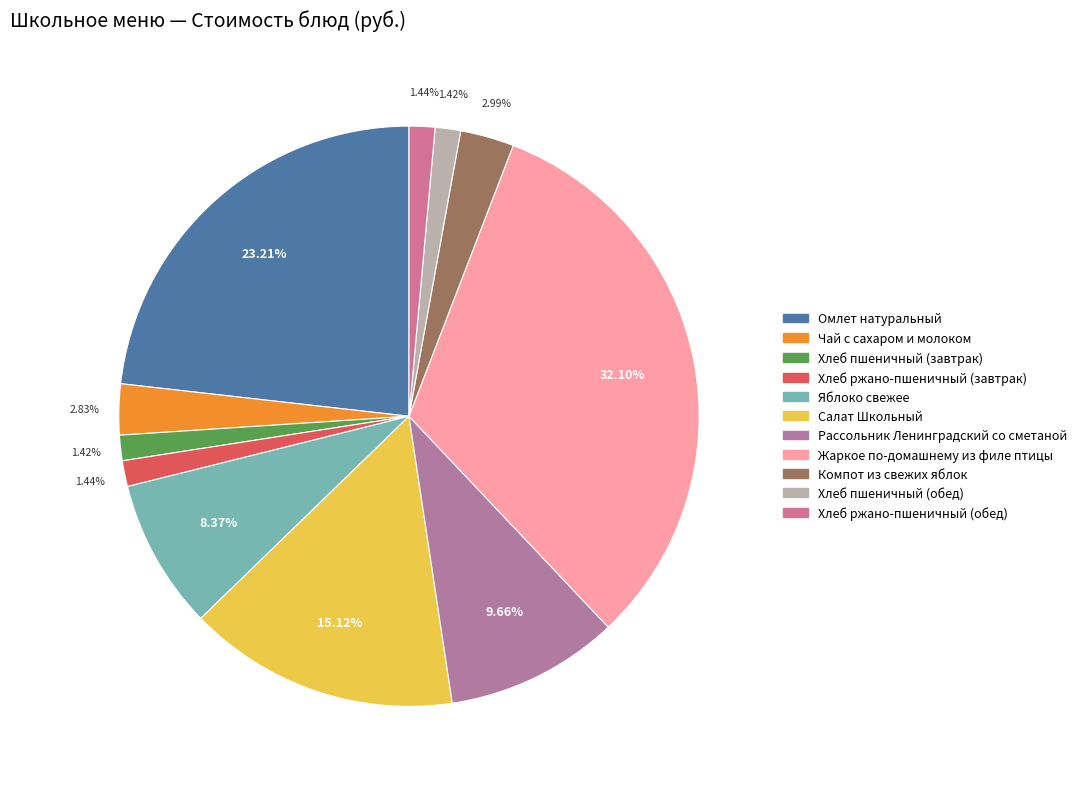

Count the number of slices in the pie.

11